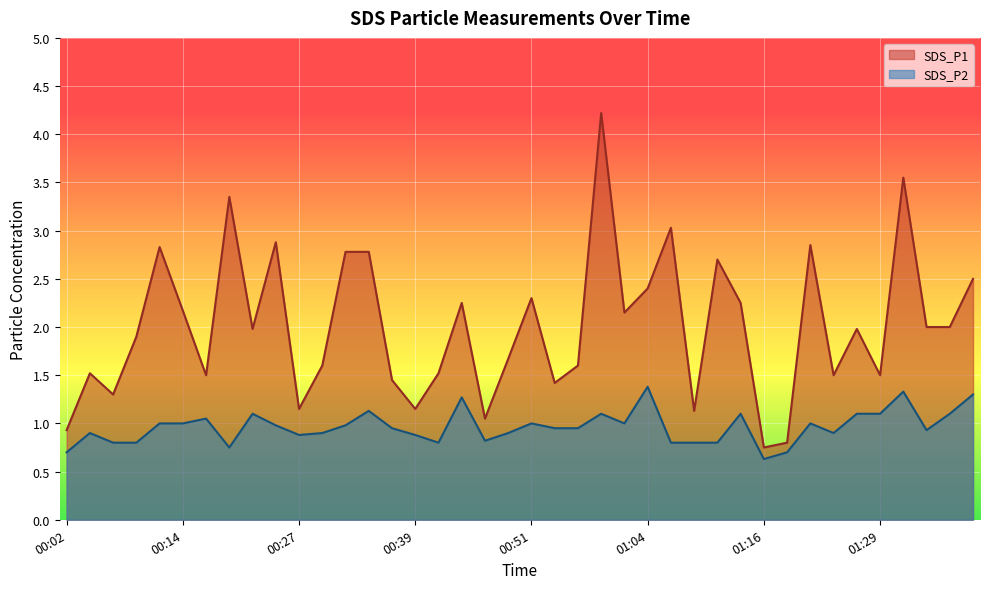

Rank the series at 01:24 from highest to lowest value.

SDS_P1, SDS_P2